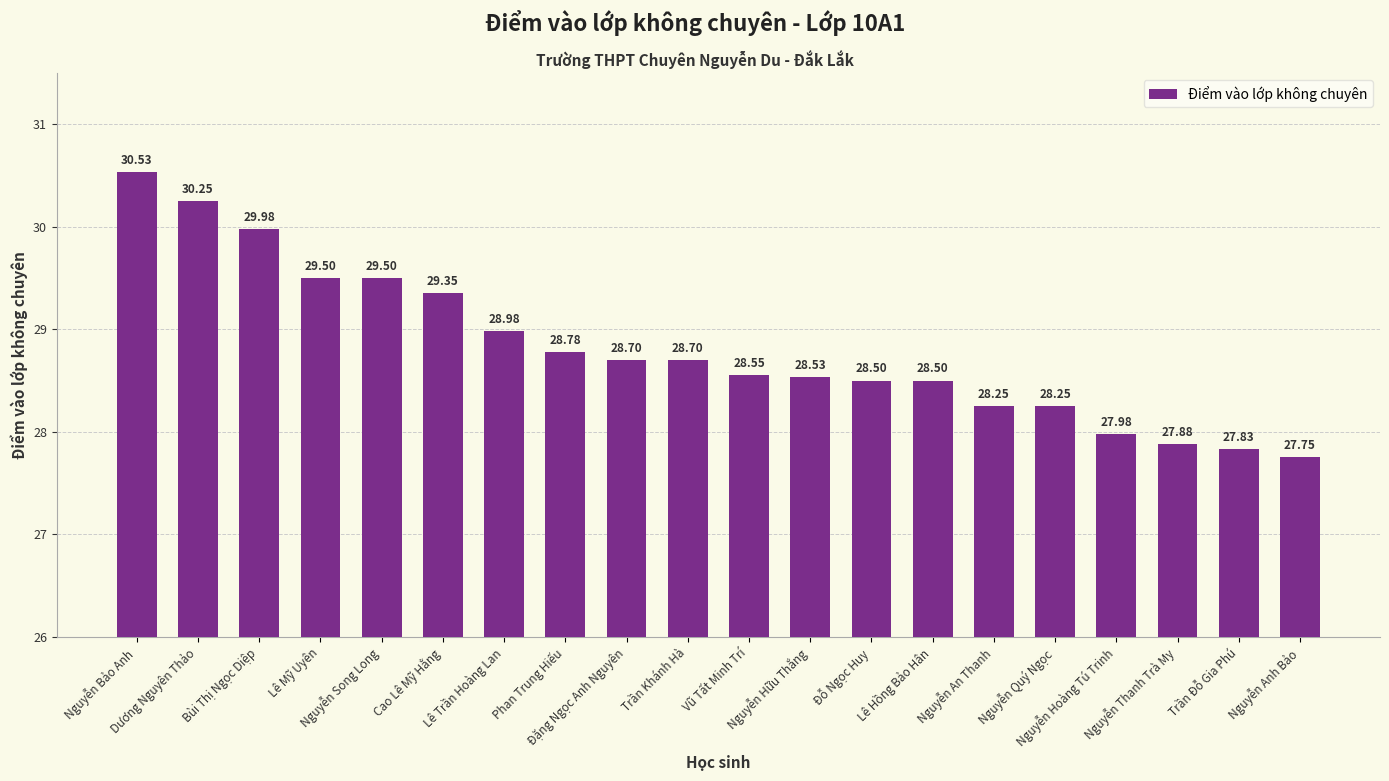

The chart shows a value of 30.0 at Bùi Thị Ngọc Diệp. True or false?

True